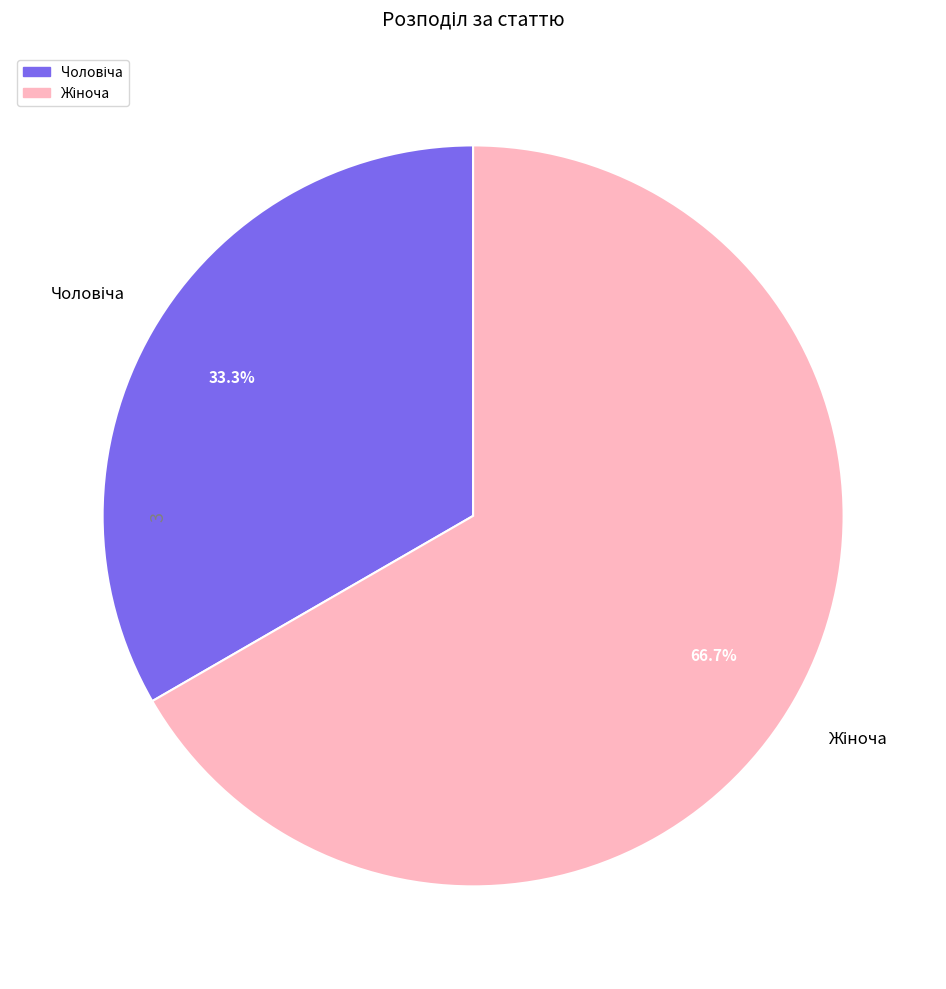

How many segments does this pie chart have?

2